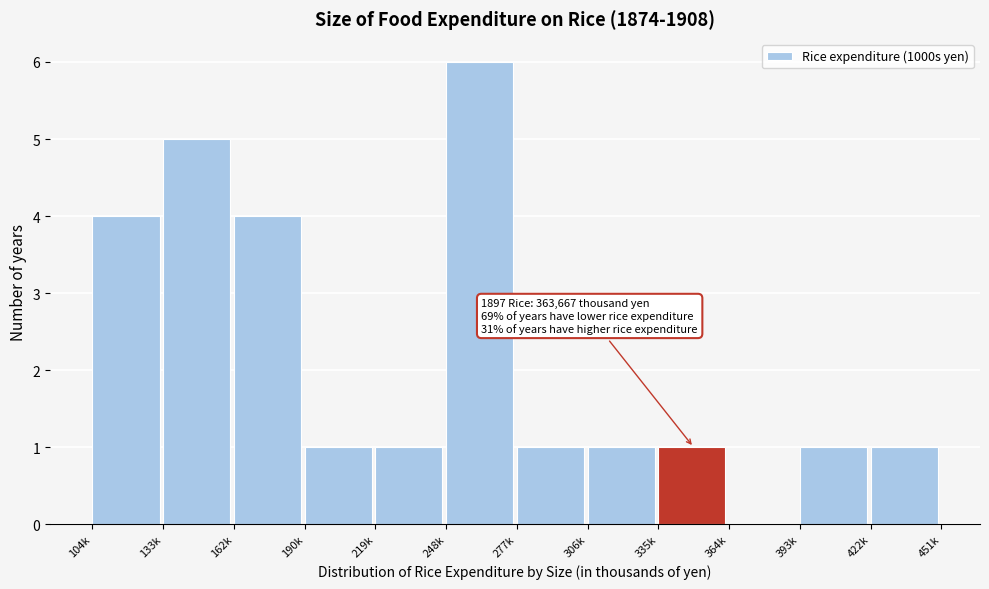

Reading right to left, transcribe all the data shown in this chart.

422k=1	393k=1	364k=0	335k=1	306k=1	277k=1	248k=6	219k=1	190k=1	162k=4	133k=5	104k=4